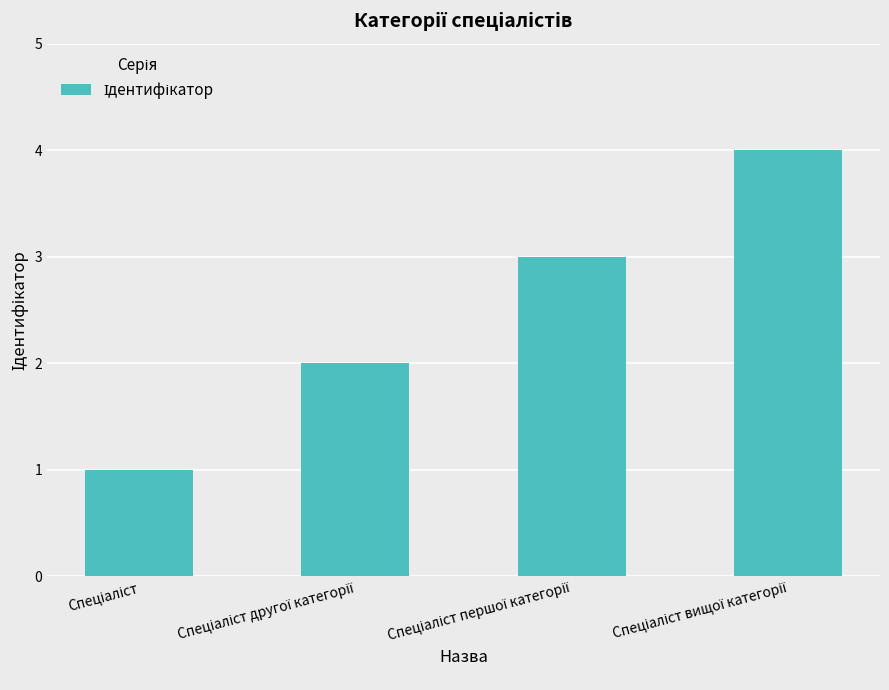

What is the maximum value shown in the chart?

4